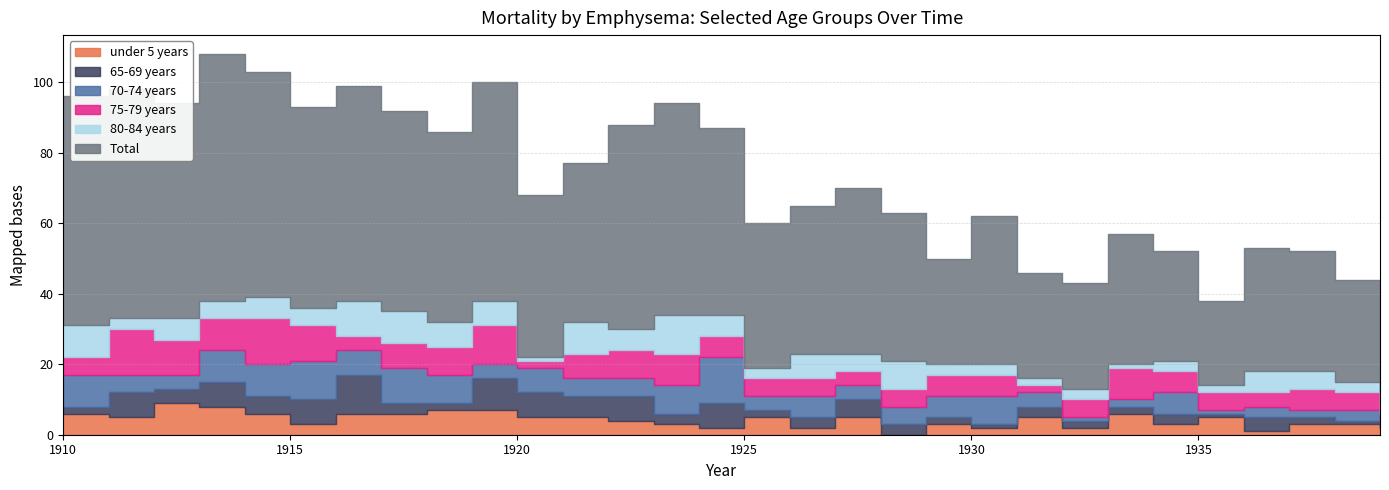

Between 1975 and 1910, which is larger?

1910